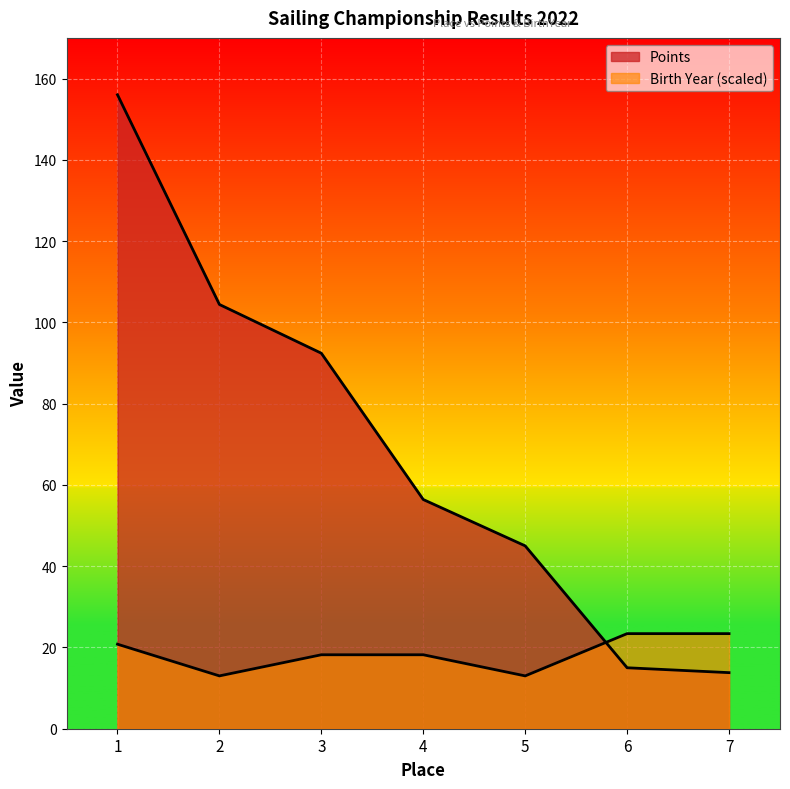

List the labels in order of Points value, smallest first.

7, 6, 5, 4, 3, 2, 1